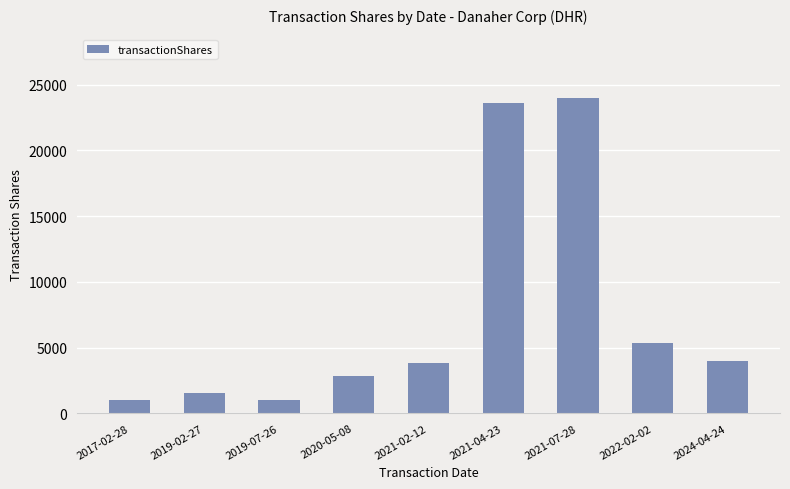

Are the bars horizontal?

No